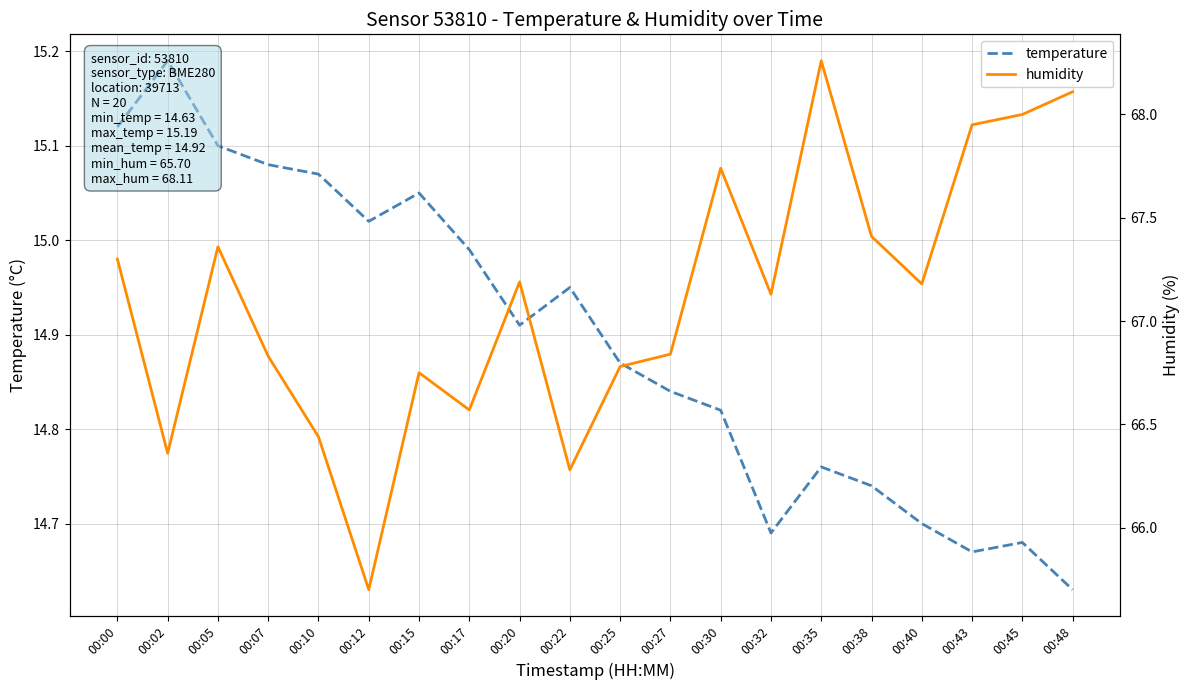

Does the chart display data point markers on the line(s)?

No